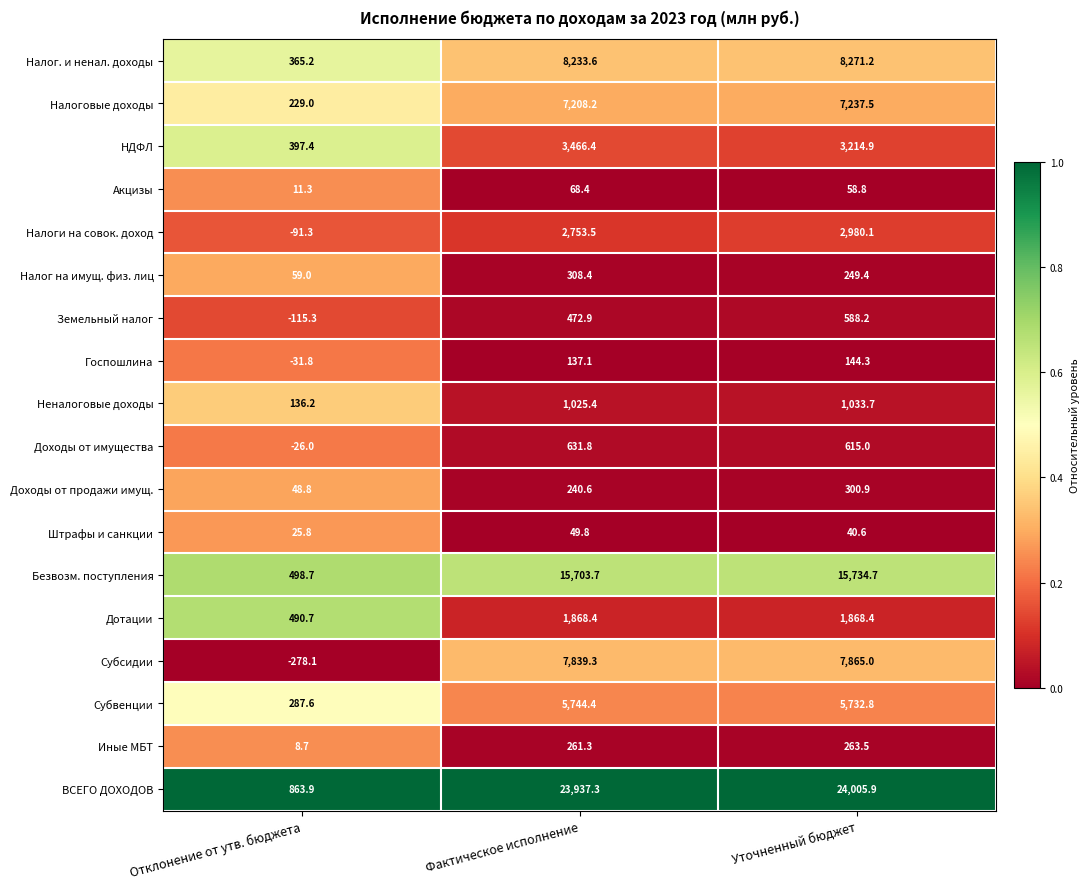

Which category has the highest value across all series?

Уточненный бюджет